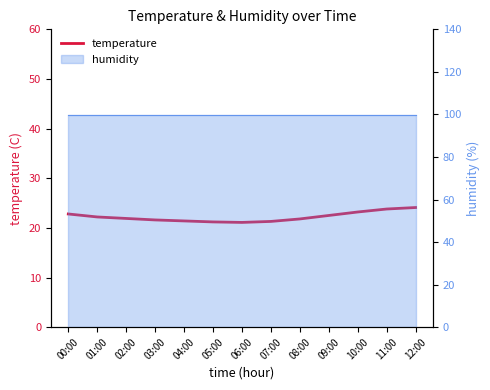

Approximately how many times larger is the value at 05:00 compared to 12:00?

0.9